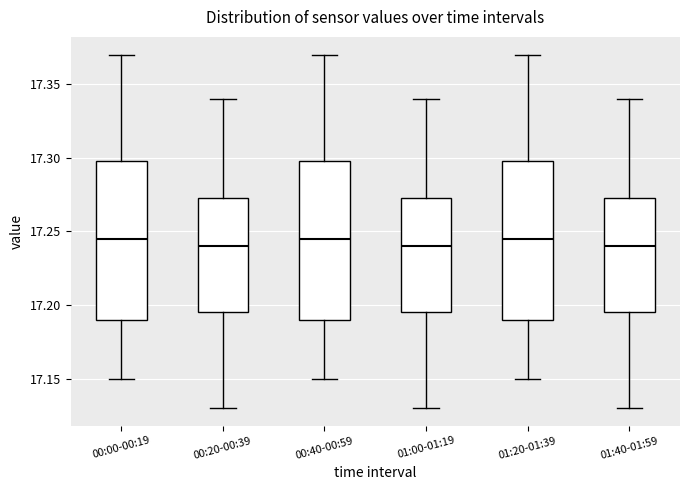

Reading left to right, transcribe this box plot: for each box, give where its median line is, the range the box spans, and where its two whiskers end, as read against the y-axis. The values are not printed on the chart, so give them approximately, as read against the axis.

00:00-00:19: median 17.245, box 17.190 to 17.300, whiskers 17.150 to 17.370
00:20-00:39: median 17.240, box 17.195 to 17.275, whiskers 17.130 to 17.340
00:40-00:59: median 17.245, box 17.190 to 17.300, whiskers 17.150 to 17.370
01:00-01:19: median 17.240, box 17.195 to 17.275, whiskers 17.130 to 17.340
01:20-01:39: median 17.245, box 17.190 to 17.300, whiskers 17.150 to 17.370
01:40-01:59: median 17.240, box 17.195 to 17.275, whiskers 17.130 to 17.340